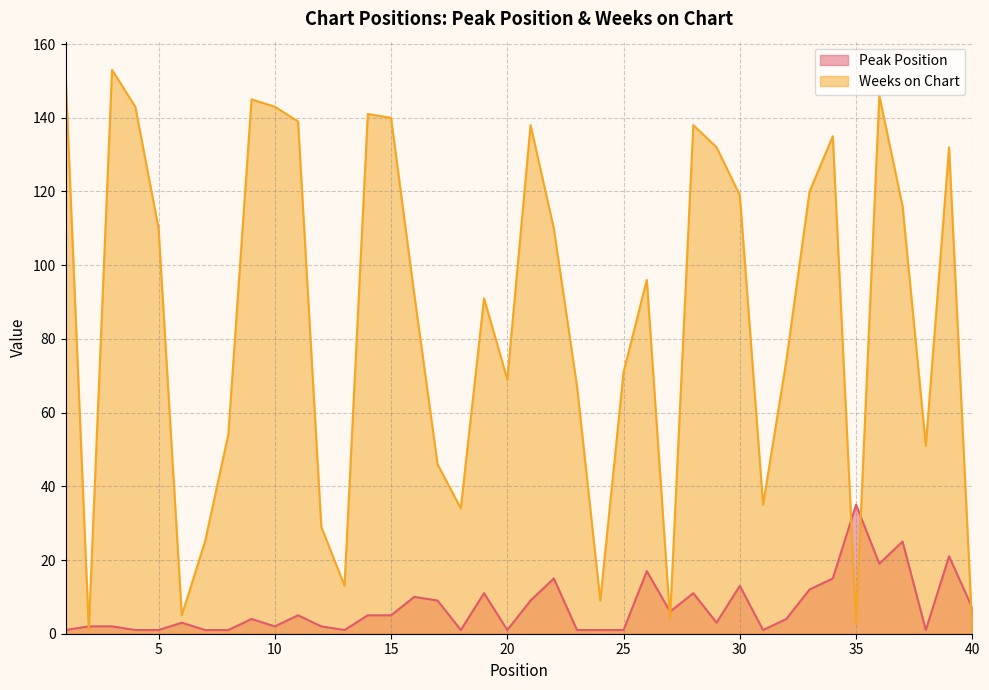

Rank the series by their maximum value, from lowest to highest.

Peak Position, Weeks on Chart